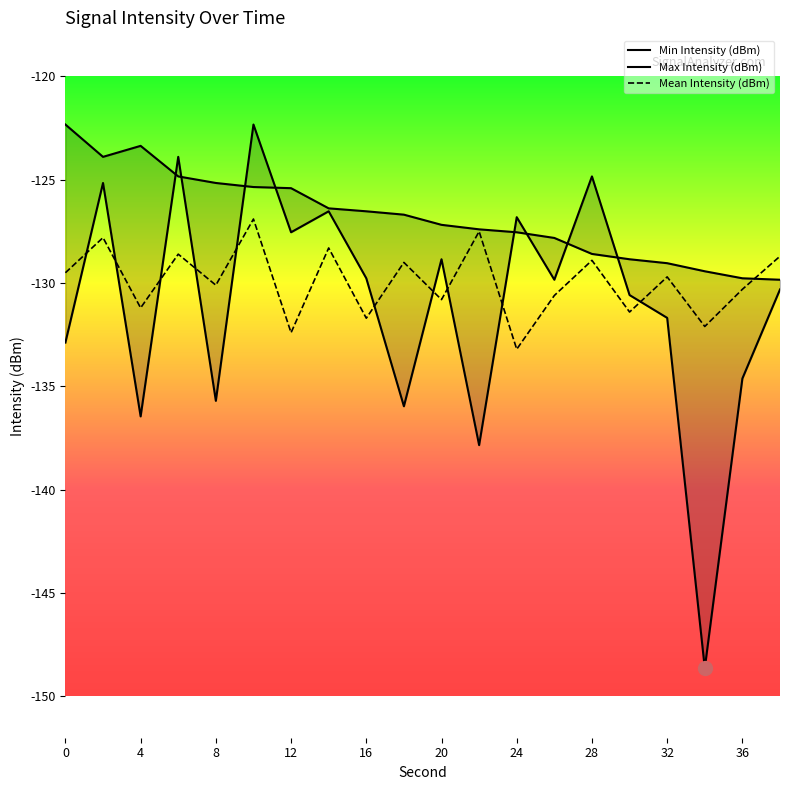

The value of Mean Intensity (dBm) at 4 is -131.2. True or false?

True